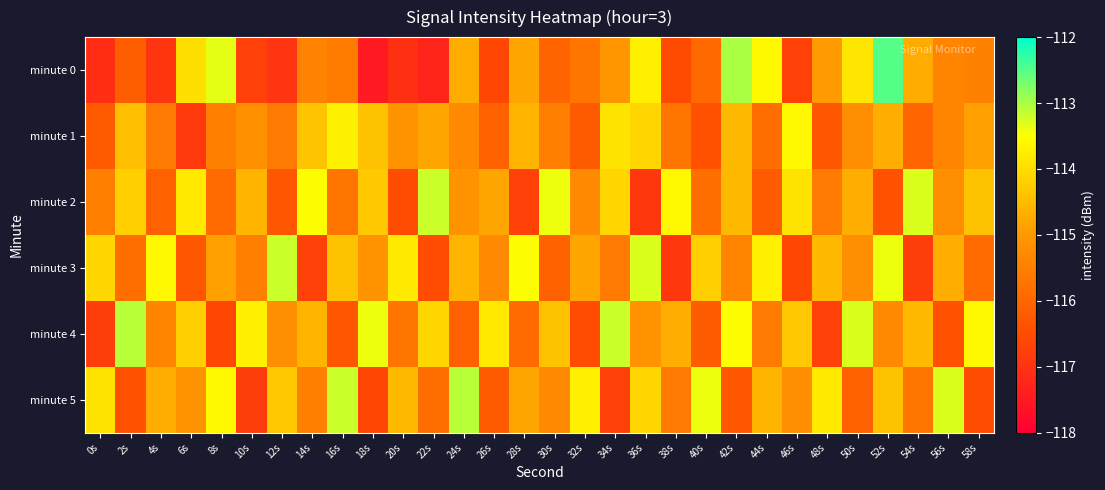

What is the total value across all series at 14s?

-690.1